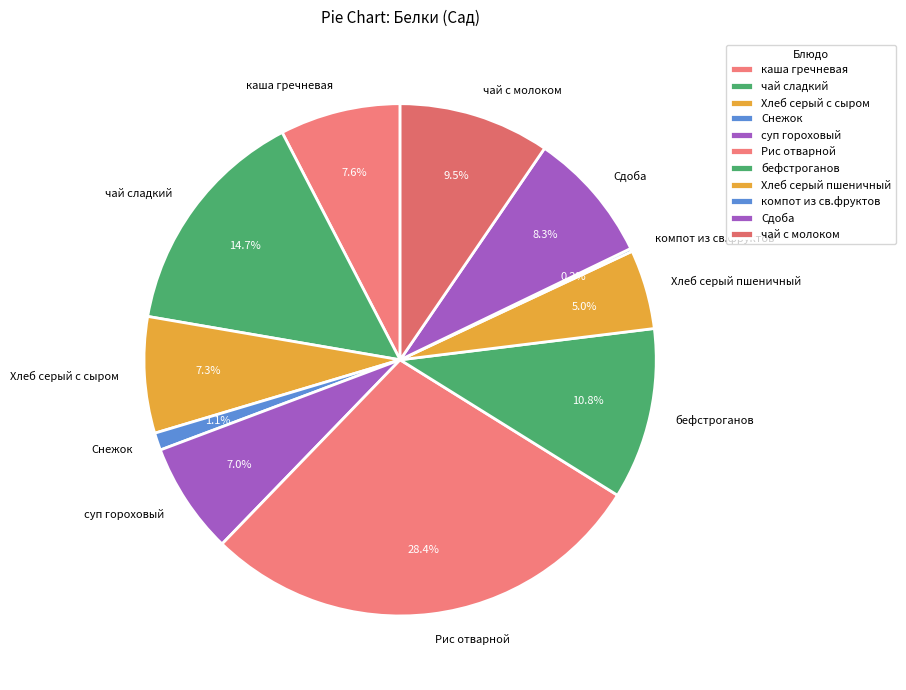

What percentage is NOT represented by бефстроганов?

89.2%